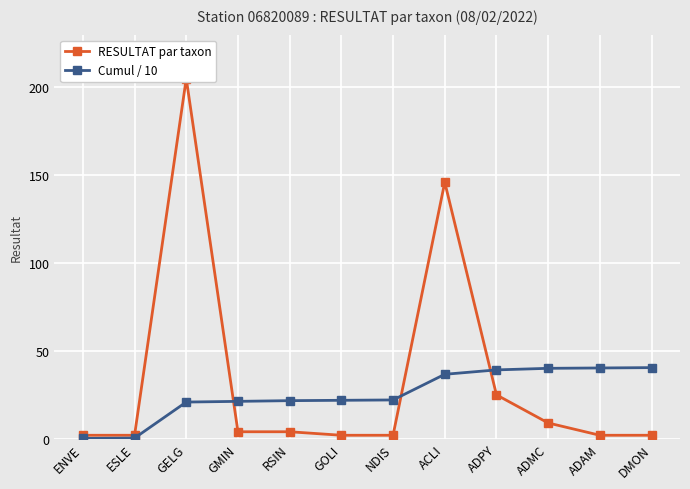

What is the sum of all Cumul / 10 values?

305.3